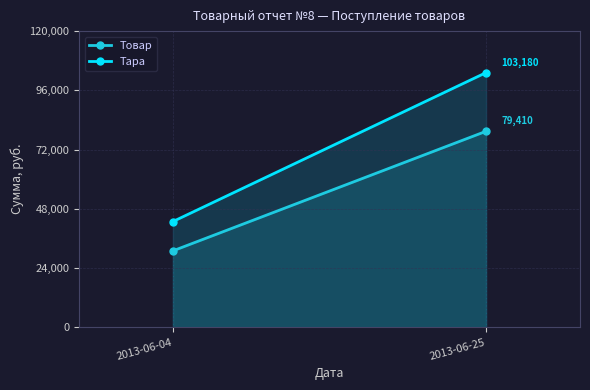

Is it true that Тара equals 71360 at 2013-06-04?

False